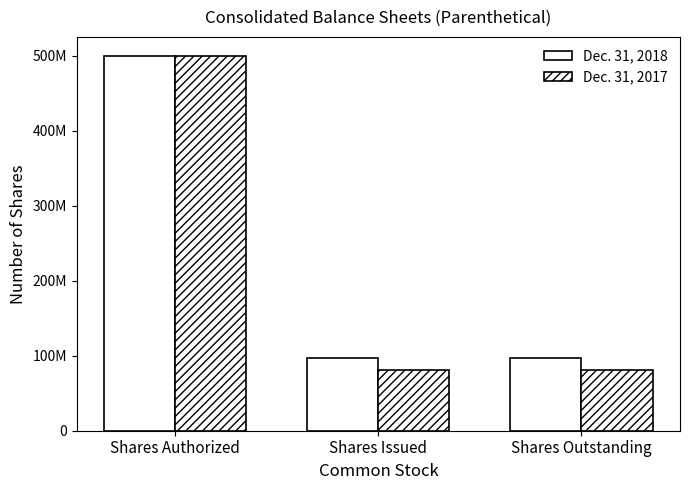

At which label is Dec. 31, 2018 closest to 298652970?

Shares Issued